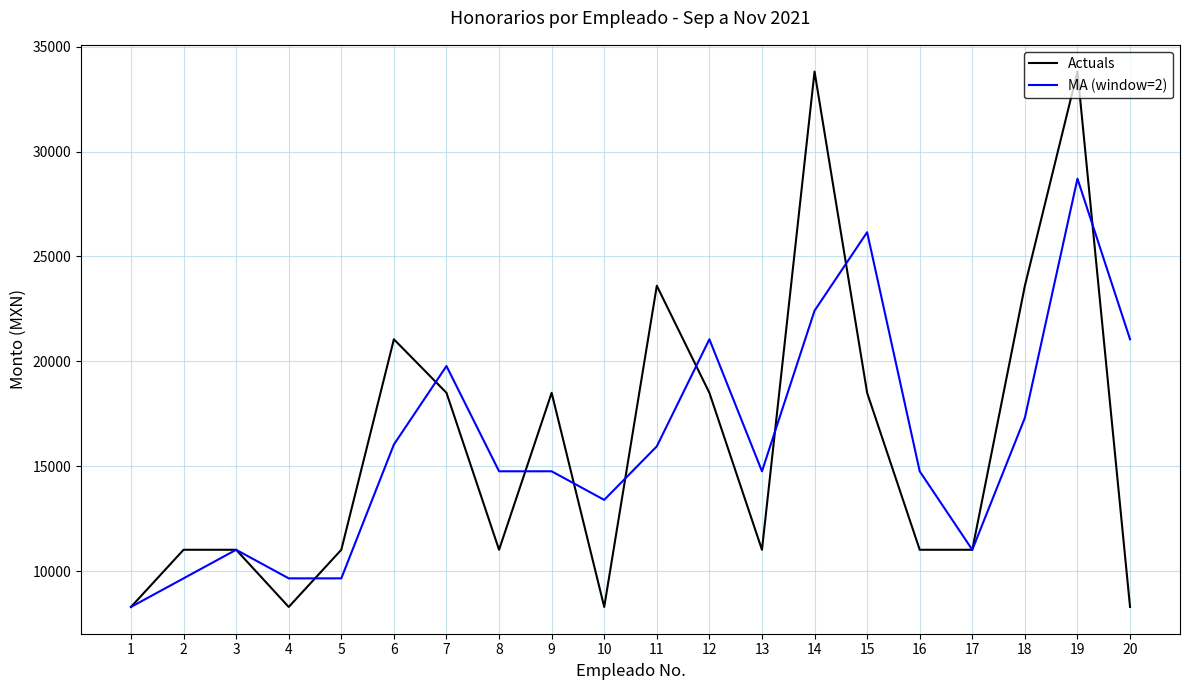

Does the chart have visible grid lines?

Yes